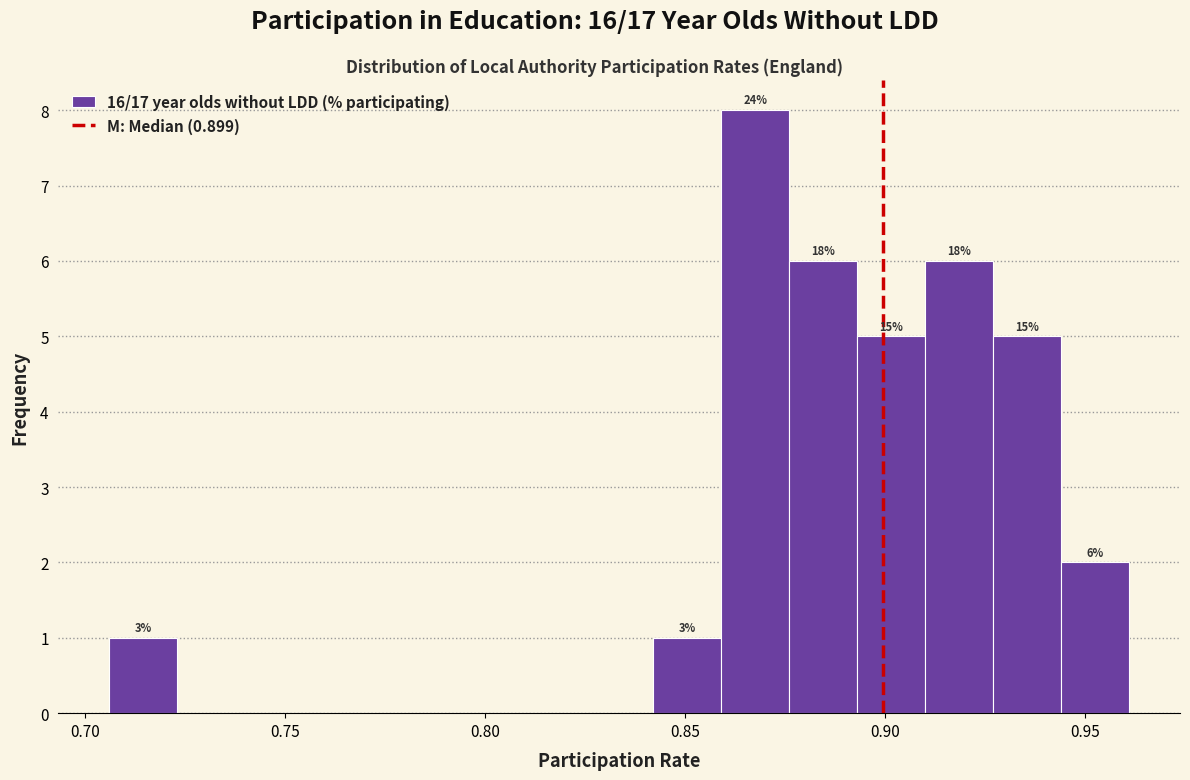

Read against the x-axis, roughly where is the centre of the tallest bar?

0.870